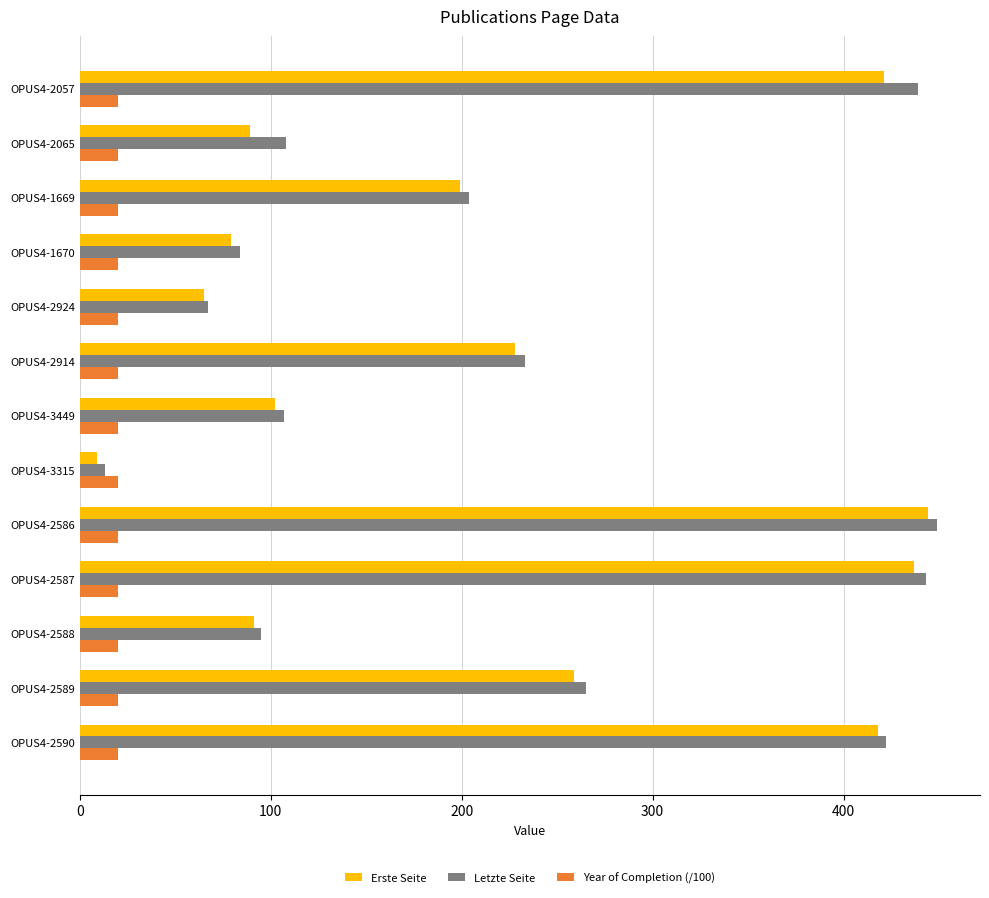

List the series in order of their peak value, highest first.

Letzte Seite, Erste Seite, Year of Completion (/100)